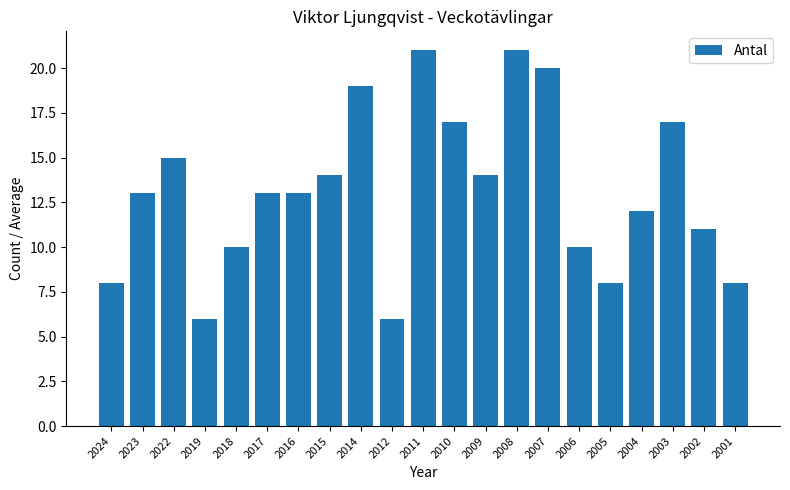

What is the difference between the second highest and minimum values?

15